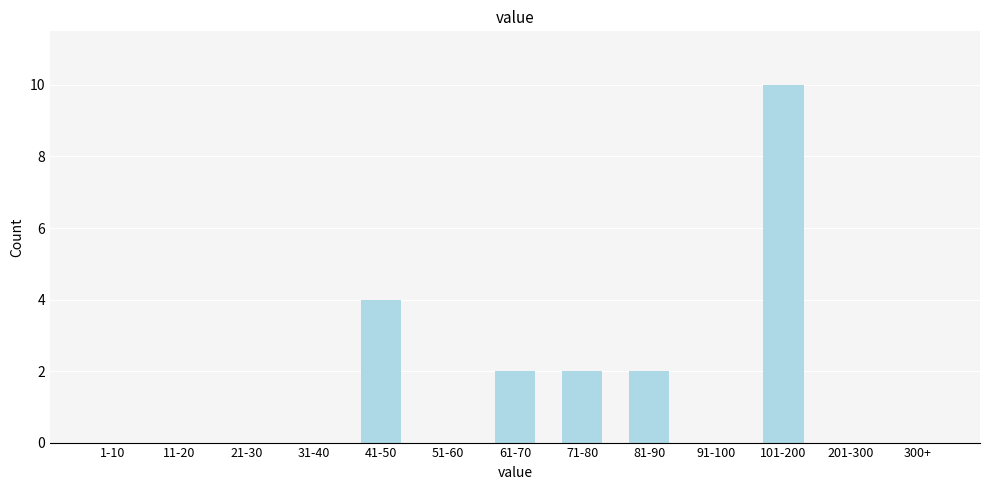

Reading left to right, extract all data points from this chart.

1-10=0	11-20=0	21-30=0	31-40=0	41-50=4	51-60=0	61-70=2	71-80=2	81-90=2	91-100=0	101-200=10	201-300=0	300+=0